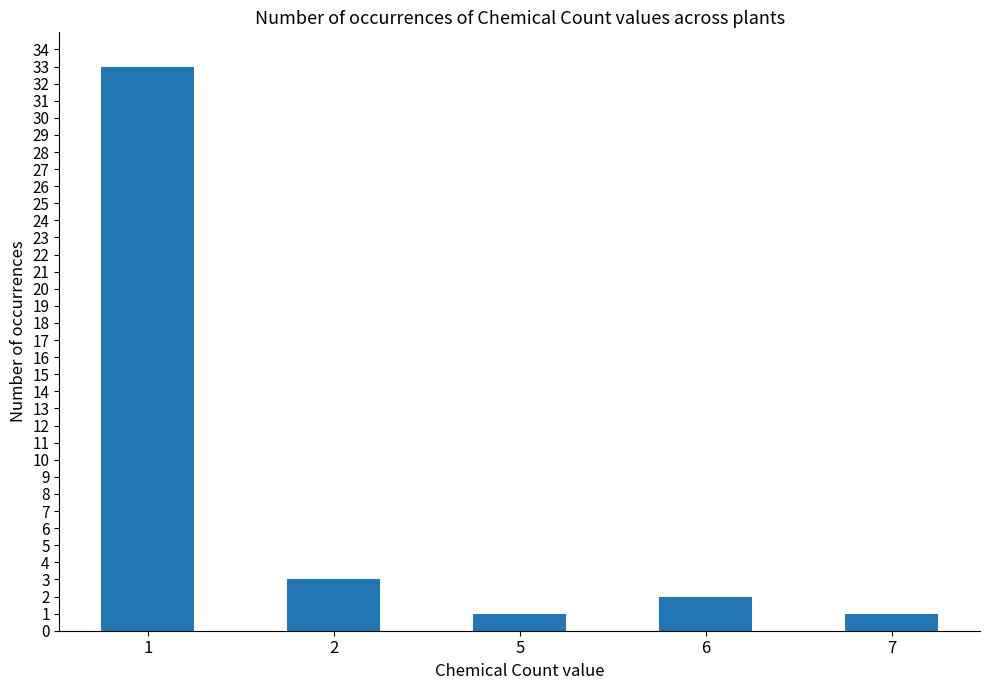

At which label is the value closest to 17?

2